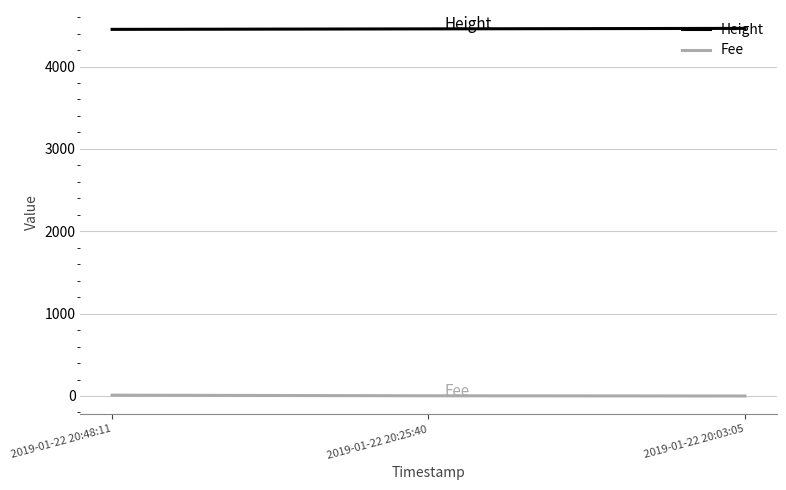

Rank the series by their maximum value, from lowest to highest.

Fee, Height